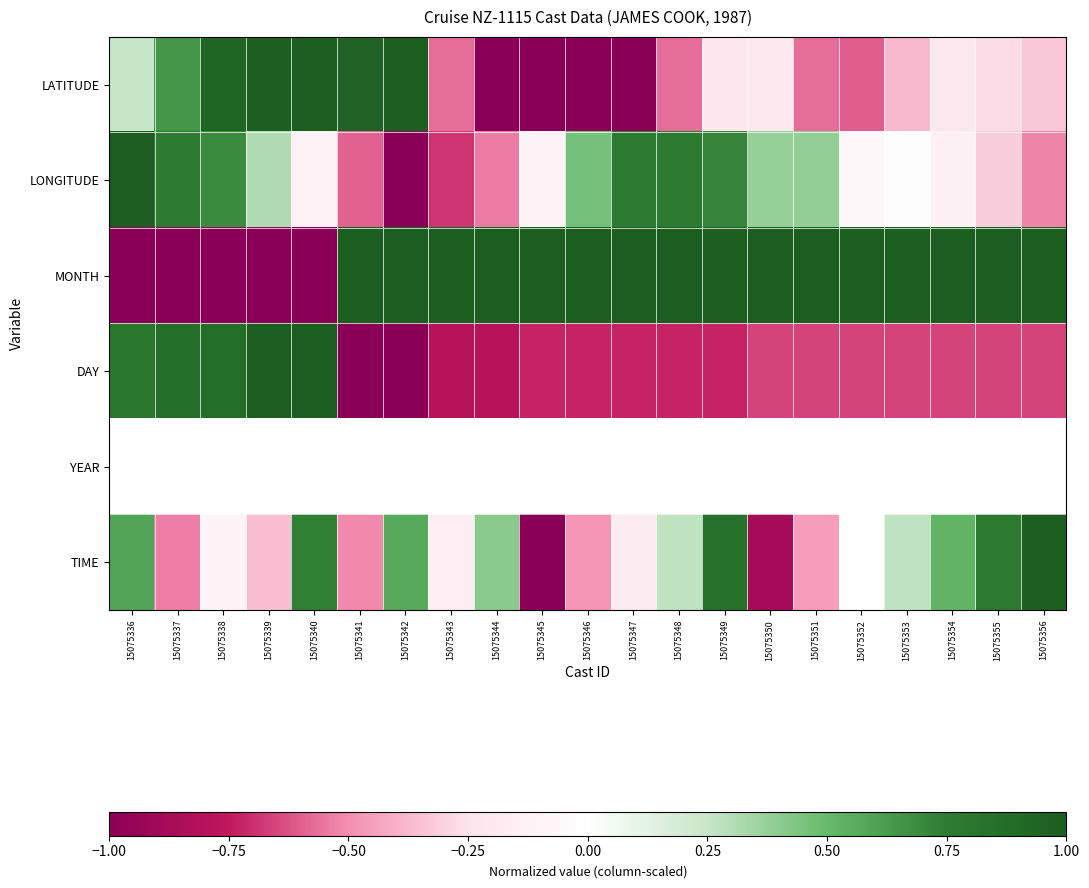

Reading right to left, transcribe all the data shown in this chart.

LATITUDE: 15075356=-0.3	15075355=-0.3	15075354=-0.2	15075353=-0.4	15075352=-0.6	15075351=-0.6	15075350=-0.2	15075349=-0.2	15075348=-0.6	15075347=-1.0	15075346=-1.0	15075345=-1.0	15075344=-1.0	15075343=-0.6	15075342=1.0	15075341=1.0	15075340=1.0	15075339=1.0	15075338=0.9	15075337=0.6	15075336=0.3
LONGITUDE: 15075356=-0.5	15075355=-0.3	15075354=-0.1	15075353=-0.0	15075352=-0.1	15075351=0.4	15075350=0.4	15075349=0.7	15075348=0.8	15075347=0.8	15075346=0.5	15075345=-0.1	15075344=-0.5	15075343=-0.7	15075342=-1.0	15075341=-0.6	15075340=-0.1	15075339=0.3	15075338=0.7	15075337=0.8	15075336=1.0
MONTH: 15075356=1.0	15075355=1.0	15075354=1.0	15075353=1.0	15075352=1.0	15075351=1.0	15075350=1.0	15075349=1.0	15075348=1.0	15075347=1.0	15075346=1.0	15075345=1.0	15075344=1.0	15075343=1.0	15075342=1.0	15075341=1.0	15075340=-1.0	15075339=-1.0	15075338=-1.0	15075337=-1.0	15075336=-1.0
DAY: 15075356=-0.7	15075355=-0.7	15075354=-0.7	15075353=-0.7	15075352=-0.7	15075351=-0.7	15075350=-0.7	15075349=-0.7	15075348=-0.7	15075347=-0.7	15075346=-0.7	15075345=-0.7	15075344=-0.8	15075343=-0.8	15075342=-1.0	15075341=-1.0	15075340=1.0	15075339=1.0	15075338=0.9	15075337=0.9	15075336=0.8
YEAR: 15075356=0.0	15075355=0.0	15075354=0.0	15075353=0.0	15075352=0.0	15075351=0.0	15075350=0.0	15075349=0.0	15075348=0.0	15075347=0.0	15075346=0.0	15075345=0.0	15075344=0.0	15075343=0.0	15075342=0.0	15075341=0.0	15075340=0.0	15075339=0.0	15075338=0.0	15075337=0.0	15075336=0.0
TIME: 15075356=1.0	15075355=0.8	15075354=0.5	15075353=0.3	15075352=-0.0	15075351=-0.5	15075350=-0.9	15075349=0.8	15075348=0.3	15075347=-0.2	15075346=-0.5	15075345=-1.0	15075344=0.4	15075343=-0.2	15075342=0.6	15075341=-0.5	15075340=0.7	15075339=-0.4	15075338=-0.1	15075337=-0.5	15075336=0.6